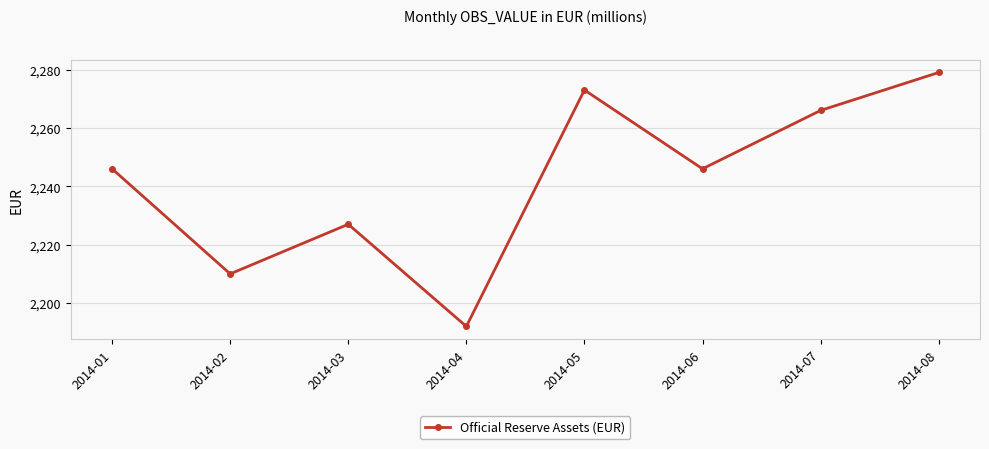

How many interior local peaks (higher than both neighbors) does the data have?

2